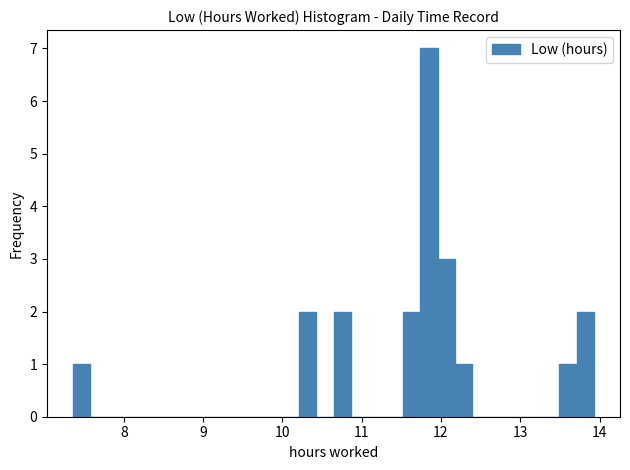

Read against the x-axis, roughly where is the centre of the tallest bar?

11.8